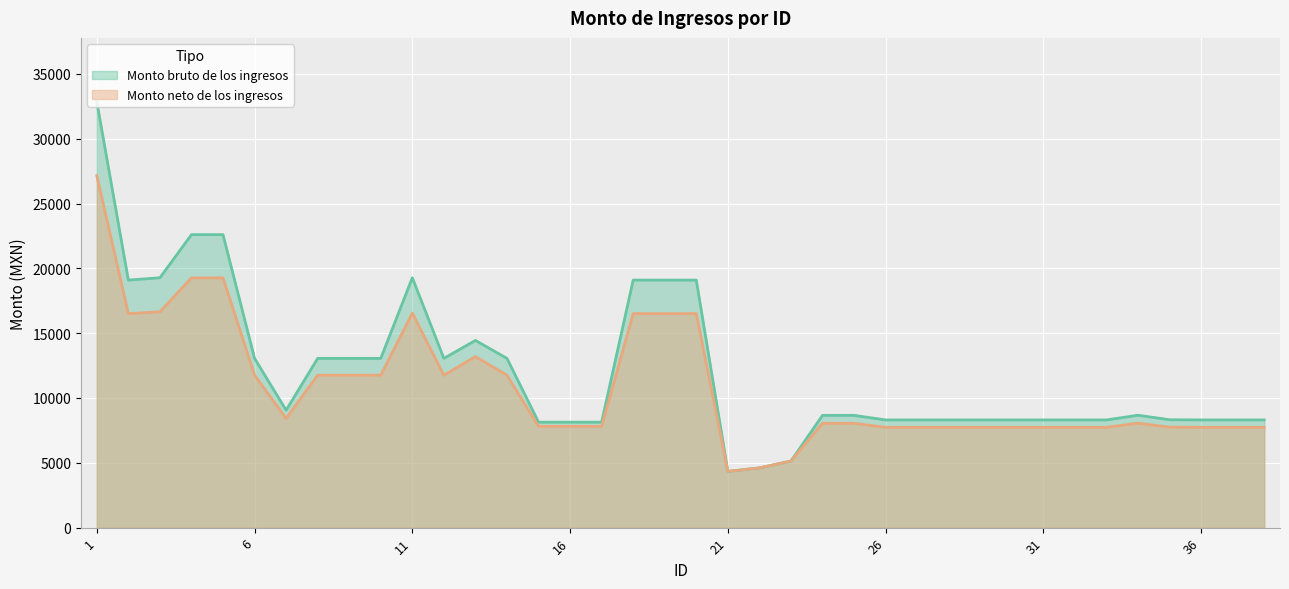

Which series has the largest total across all categories?

Monto bruto de los ingresos